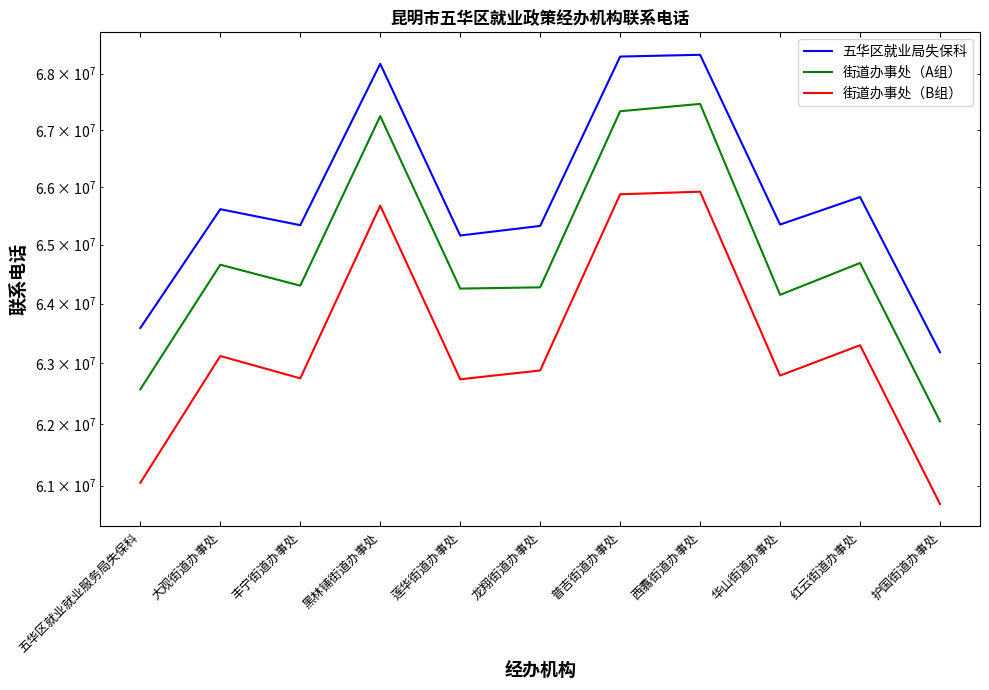

Is the value of 街道办事处（A组） at 龙翔街道办事处 greater than the value of 五华区就业局失保科 at 丰宁街道办事处?

No